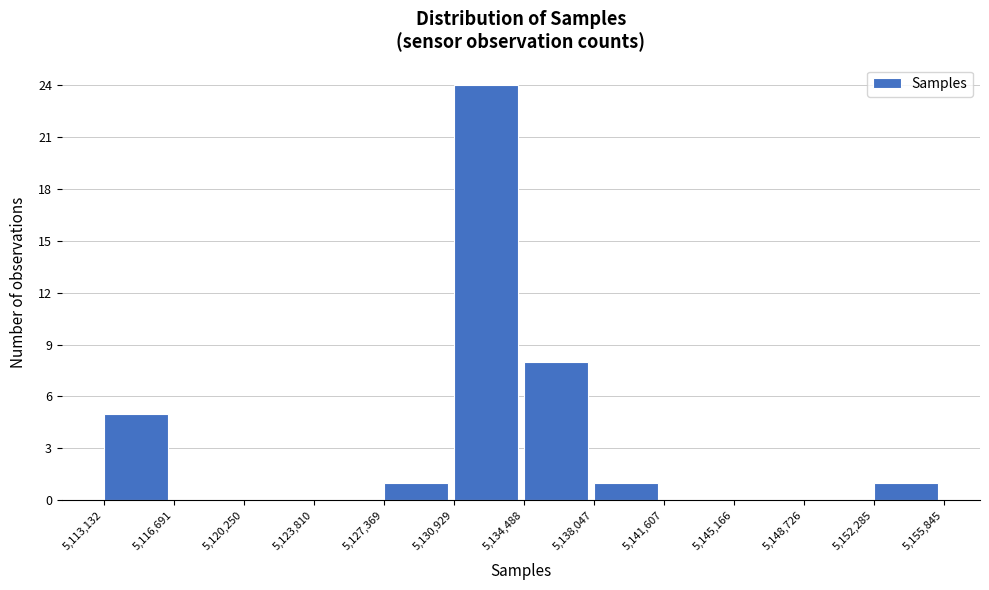

Which range on the x-axis has the tallest bar?

5,130,929 to 5,134,488